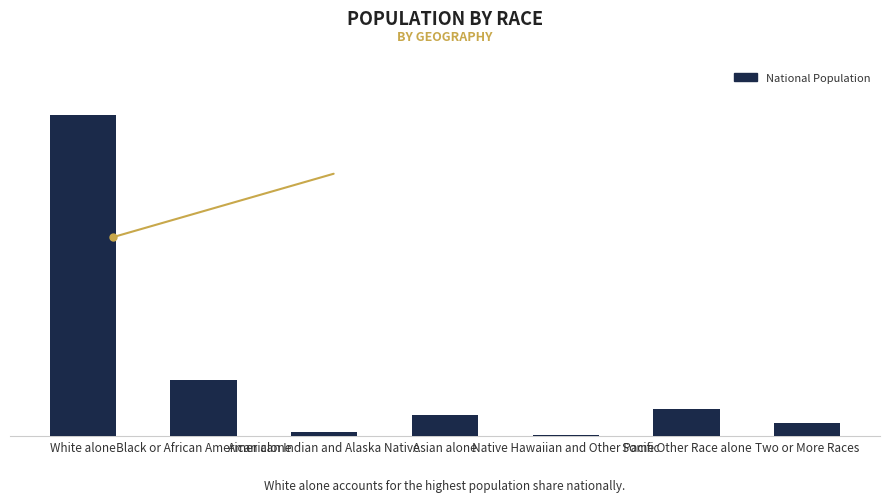

Where is the data nearest to the value 112046639?

Black or African American alone